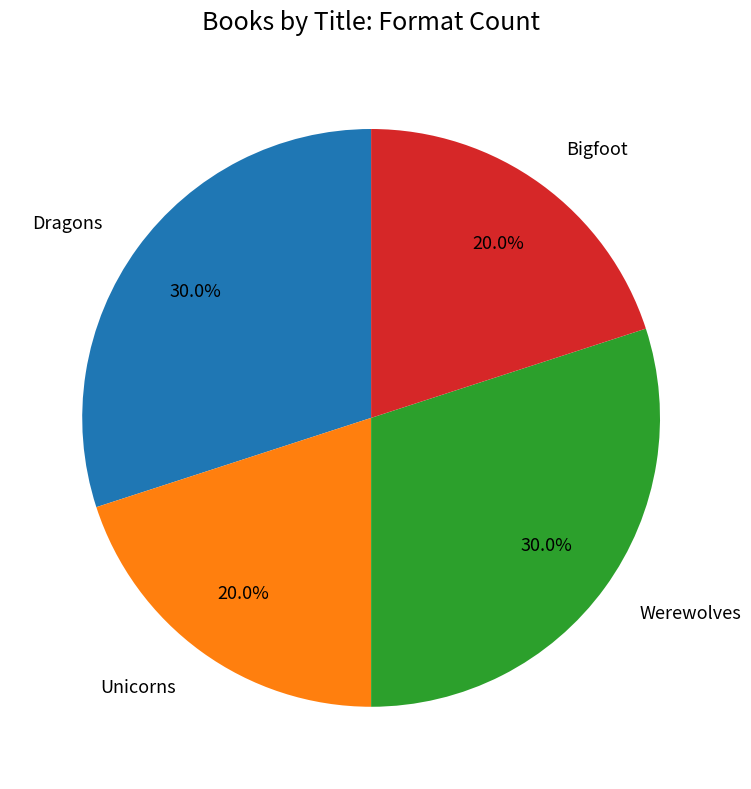

Combined, do Unicorns and Bigfoot account for over 50%?

No